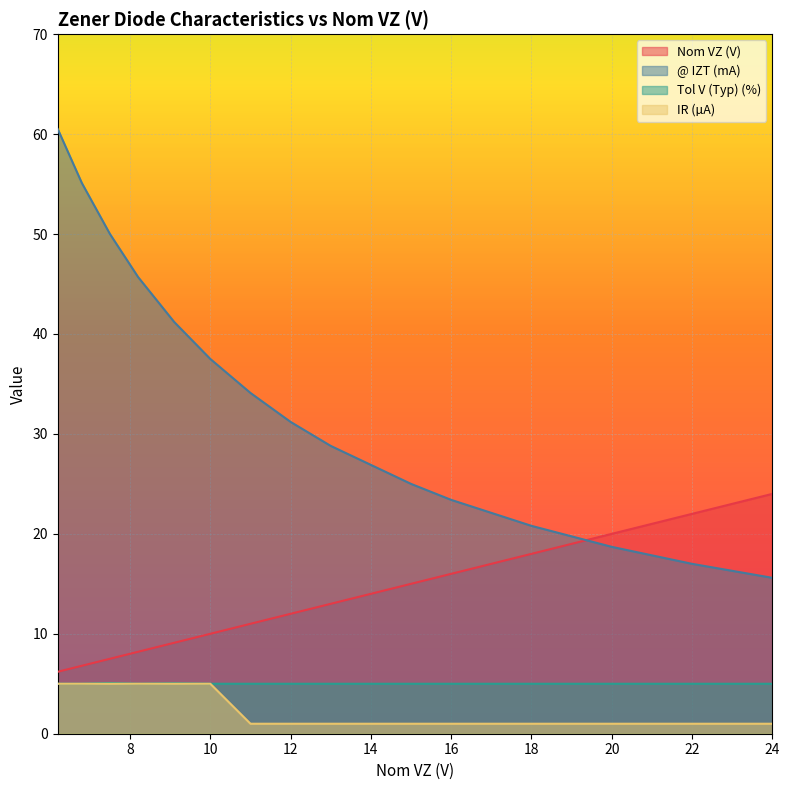

How many distinct data groups are displayed?

4